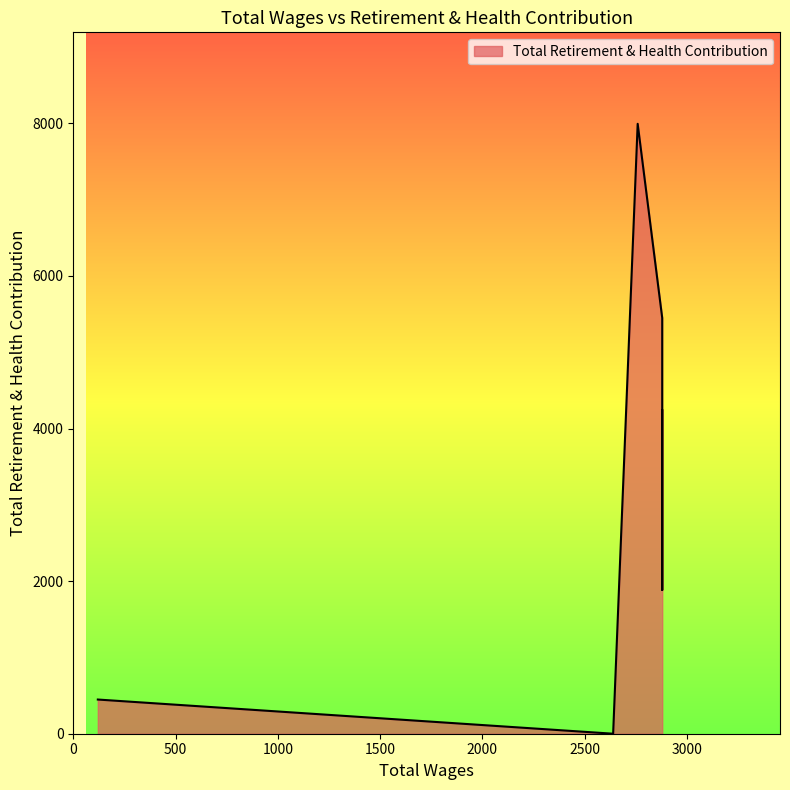

How many lines are shown in the chart?

1